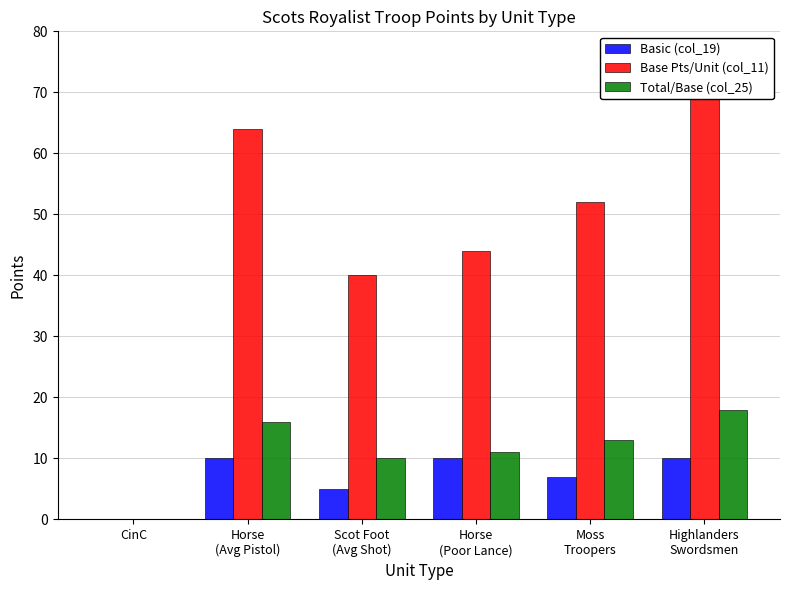

What are all the series names shown in the legend?

Basic (col_19), Base Pts/Unit (col_11), Total/Base (col_25)